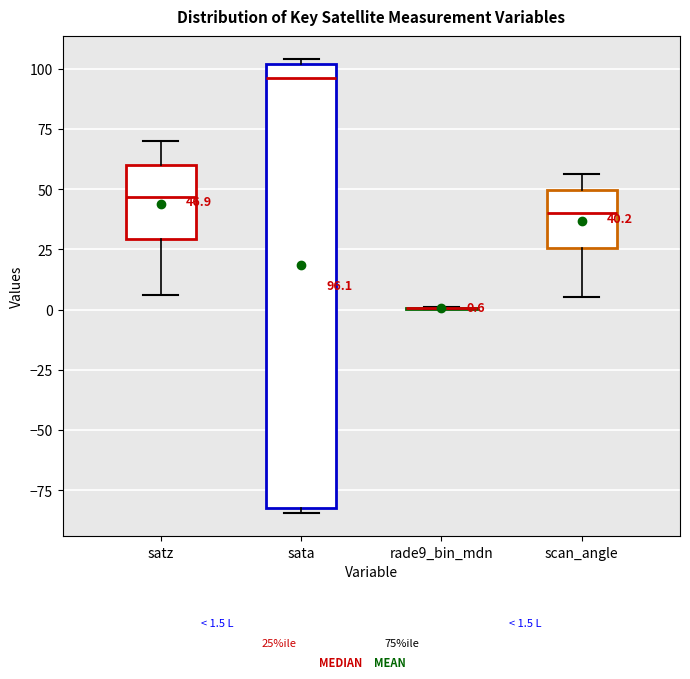

Comparing the boxes themselves (not the whiskers), which one is the tallest?

sata